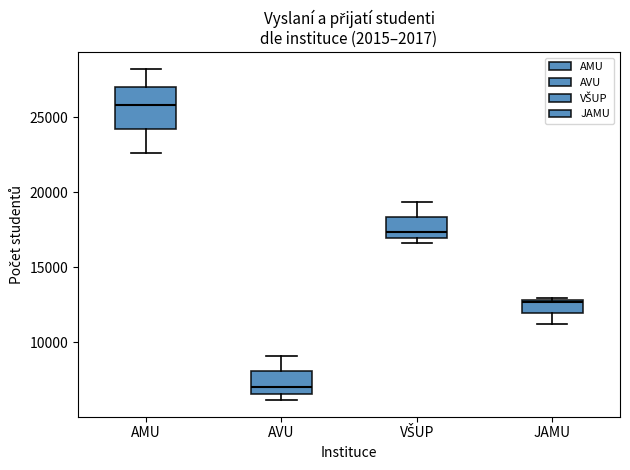

Which box's median line is the highest?

AMU